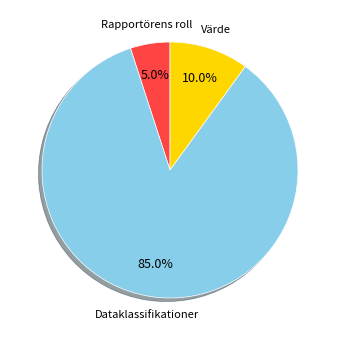

Is it true that Dataklassifikationer is 90% of the pie?

False